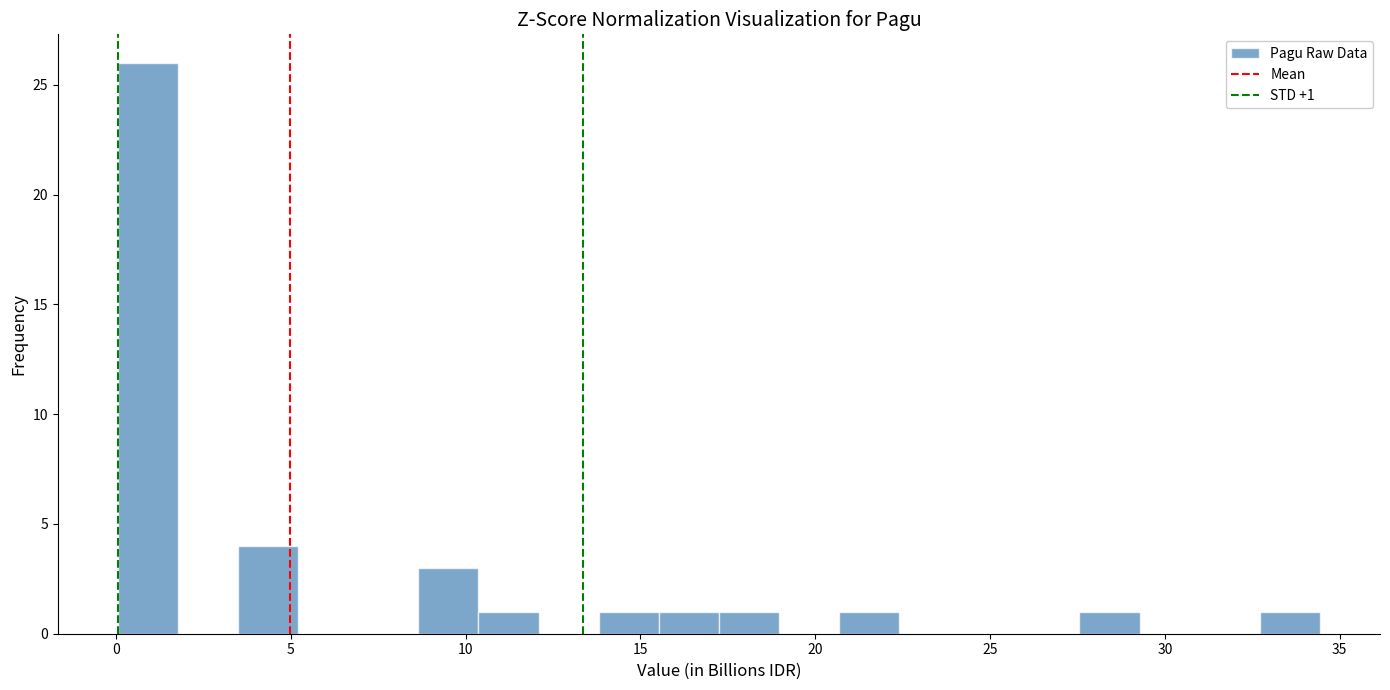

Around what value on the x-axis is the tallest bar? Give the approximate position of its centre, as read against the axis.

1.0